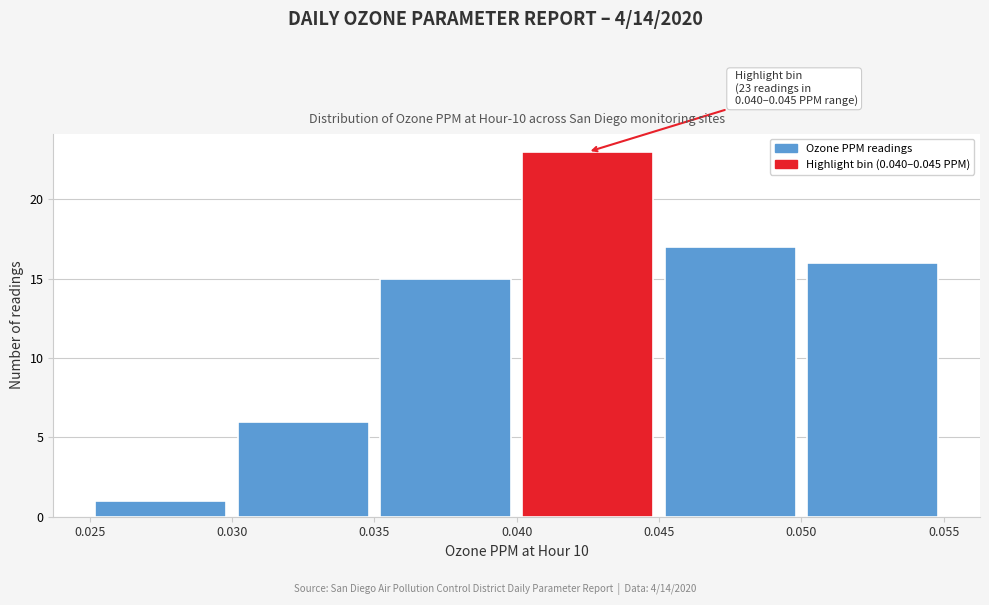

Which range on the x-axis has the tallest bar?

0.040 to 0.045